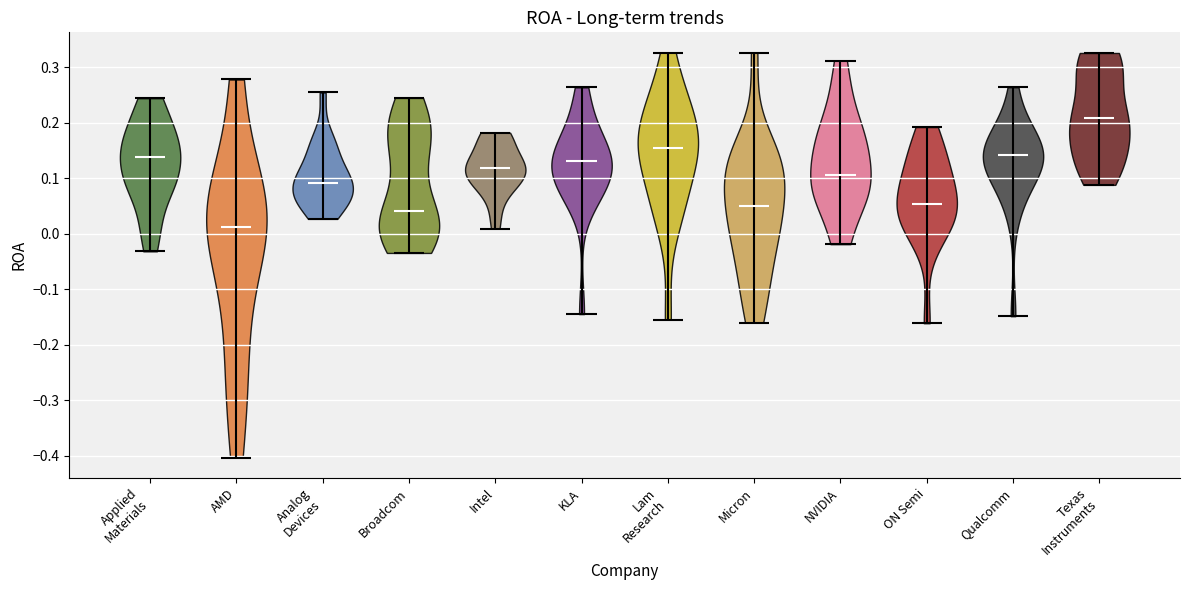

Reading left to right, read every violin against the y-axis: where its median line is, and the lowest and highest points it reaches. The values are not printed on the chart, so give them approximately, as read against the axis.

Applied Materials: median line 0.14, lowest point -0.03, highest point 0.24
AMD: median line 0.01, lowest point -0.40, highest point 0.28
Analog Devices: median line 0.09, lowest point 0.03, highest point 0.25
Broadcom: median line 0.04, lowest point -0.03, highest point 0.24
Intel: median line 0.12, lowest point 0.01, highest point 0.18
KLA: median line 0.13, lowest point -0.14, highest point 0.26
Lam Research: median line 0.15, lowest point -0.15, highest point 0.33
Micron: median line 0.05, lowest point -0.16, highest point 0.33
NVIDIA: median line 0.11, lowest point -0.02, highest point 0.31
ON Semi: median line 0.05, lowest point -0.16, highest point 0.19
Qualcomm: median line 0.14, lowest point -0.15, highest point 0.26
Texas Instruments: median line 0.21, lowest point 0.09, highest point 0.33